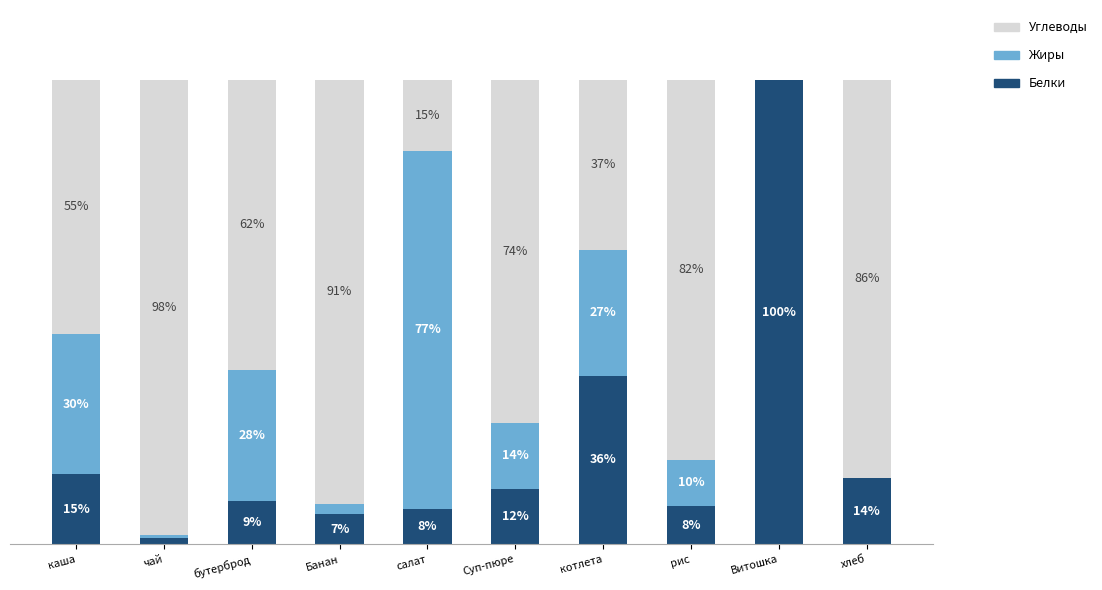

At which label does Углеводы reach its peak?

чай